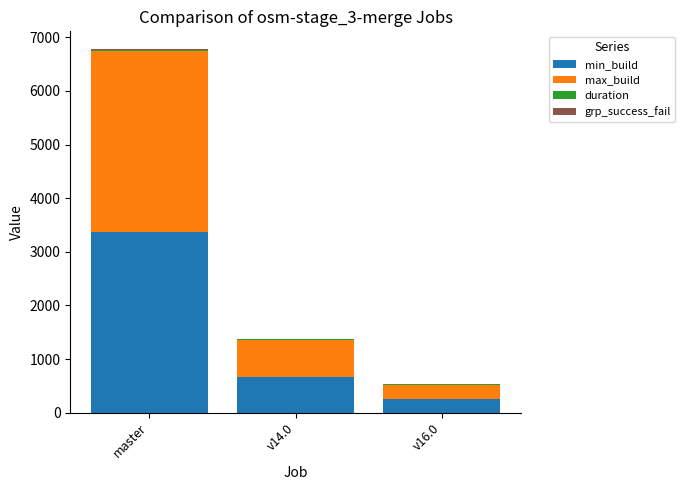

Which category has the highest value in the min_build series?

master